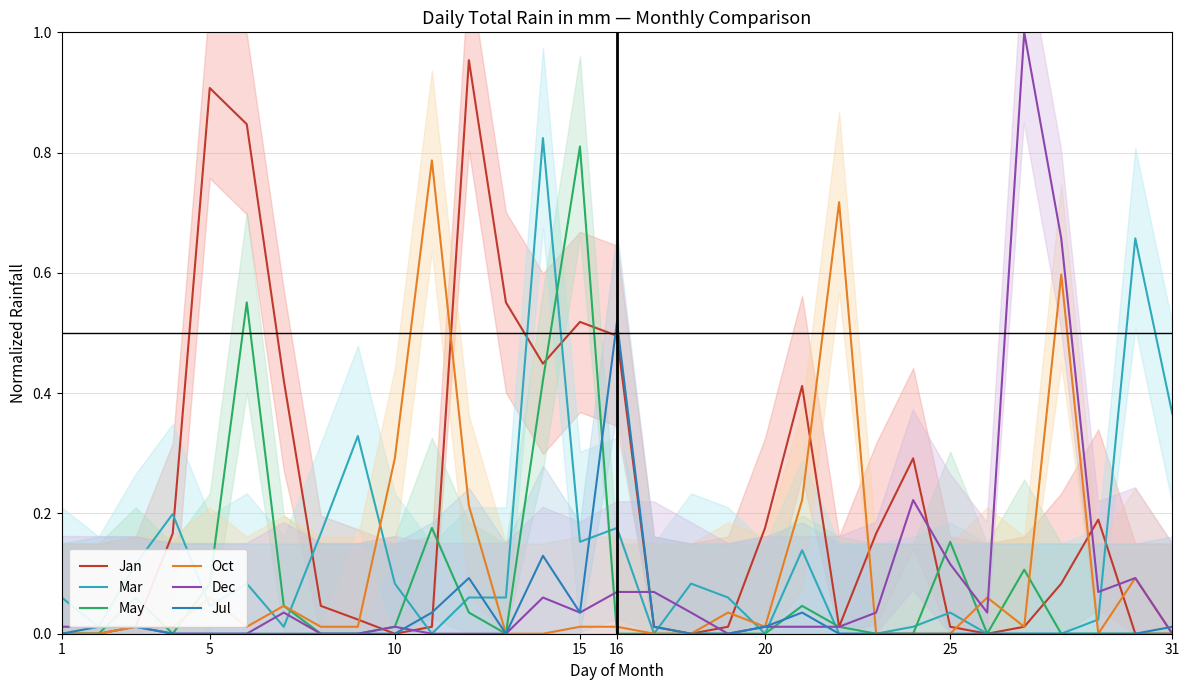

List the series in order of their peak value, highest first.

Dec, Jan, Mar, May, Oct, Jul